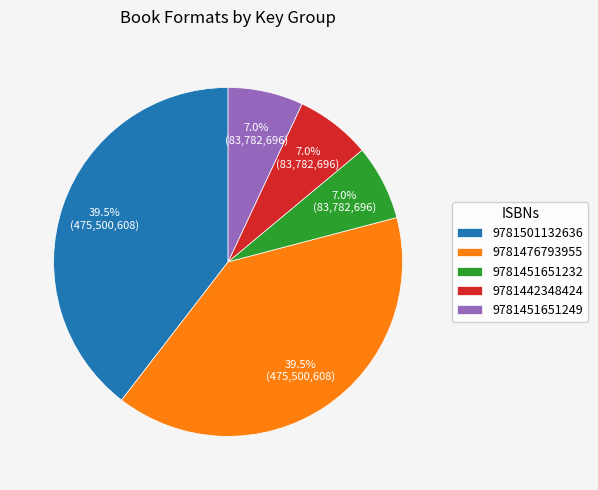

To the nearest percent, what portion does 9781451651232 represent?

7%